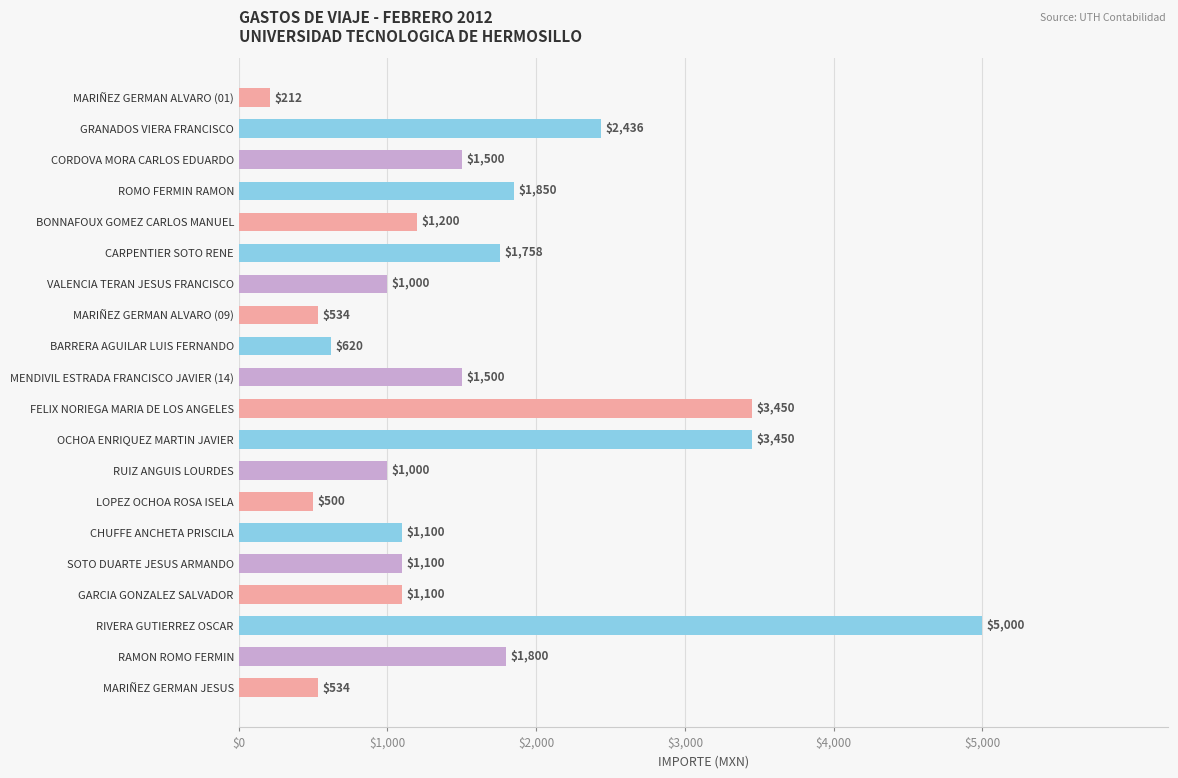

What position from the bottom is GRANADOS VIERA FRANCISCO?

19